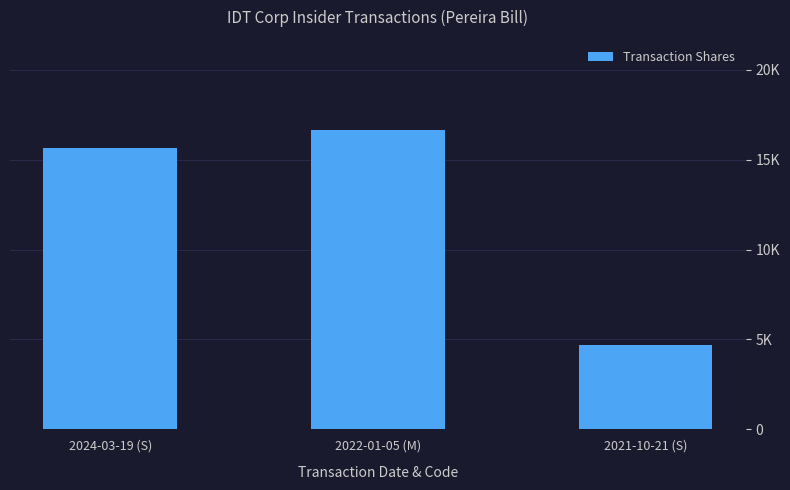

Rank the categories by value from highest to lowest.

2022-01-05 (M), 2024-03-19 (S), 2021-10-21 (S)